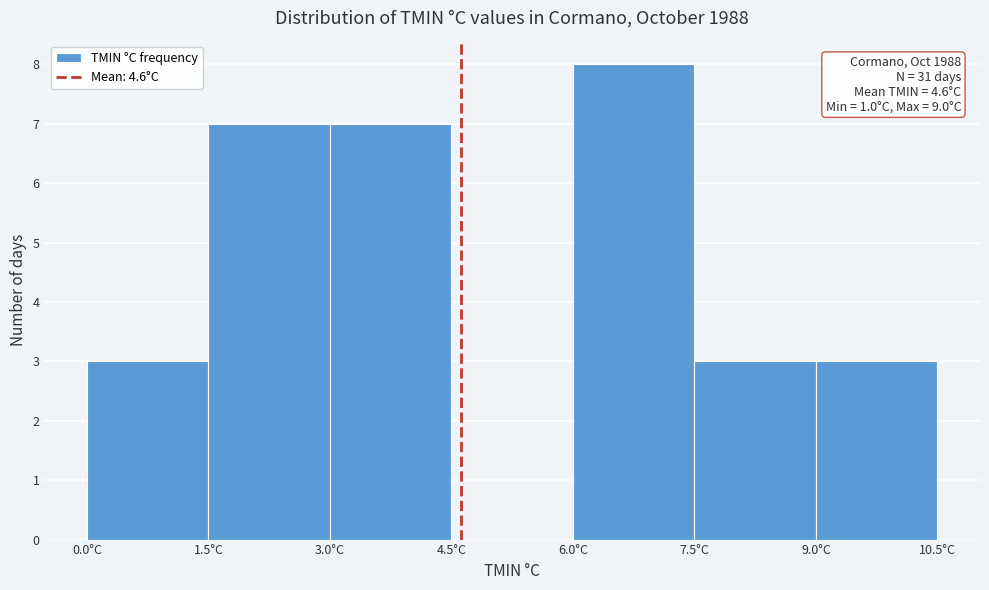

Which range on the x-axis has the tallest bar?

6.0 to 7.5